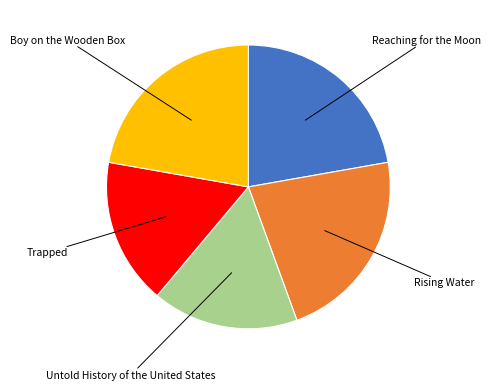

Is there any slice that represents more than half of the pie?

No